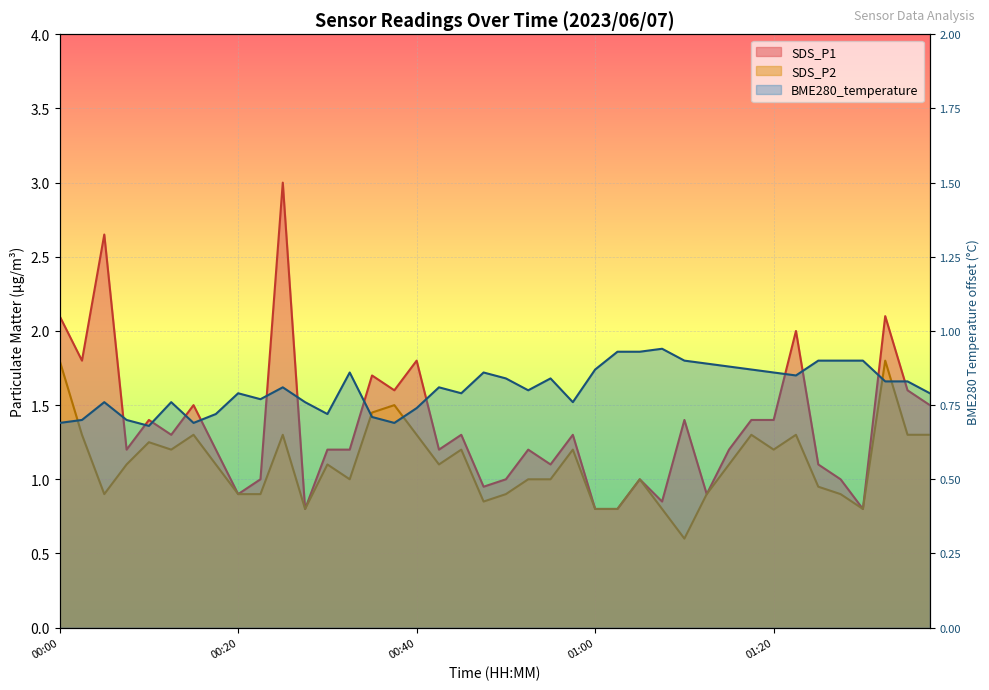

At which category is the sum across all series the highest?

00:25